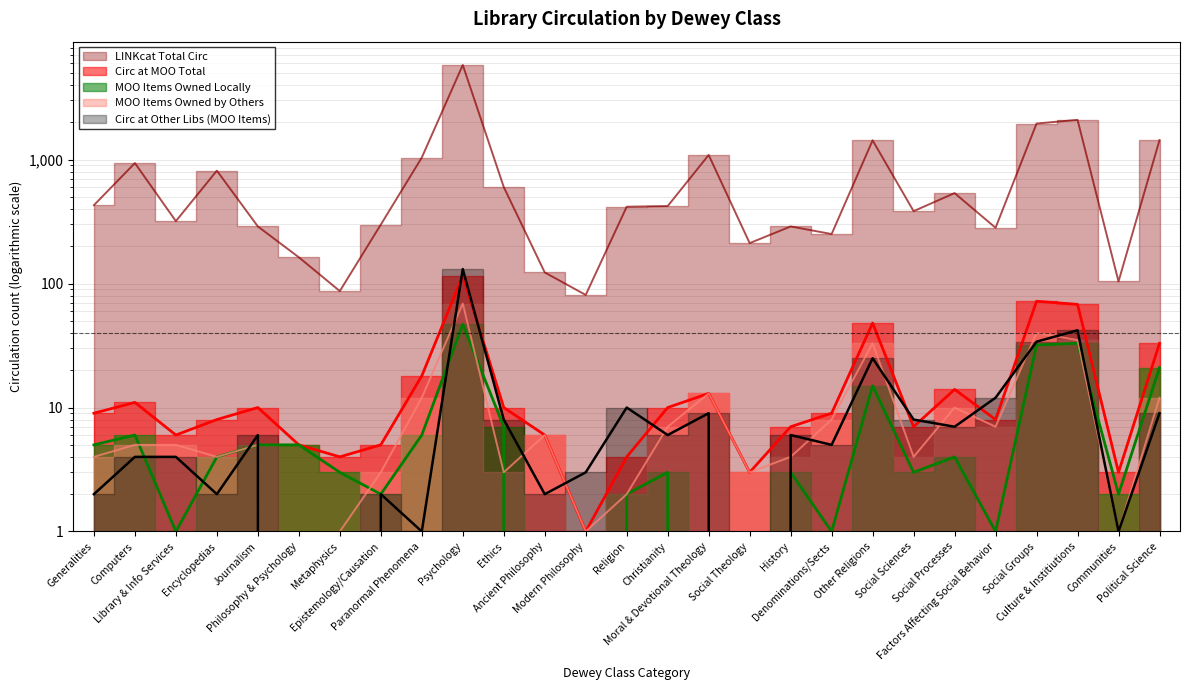

The value of circ_moo_owned_locally at Ethics is 2. True or false?

False